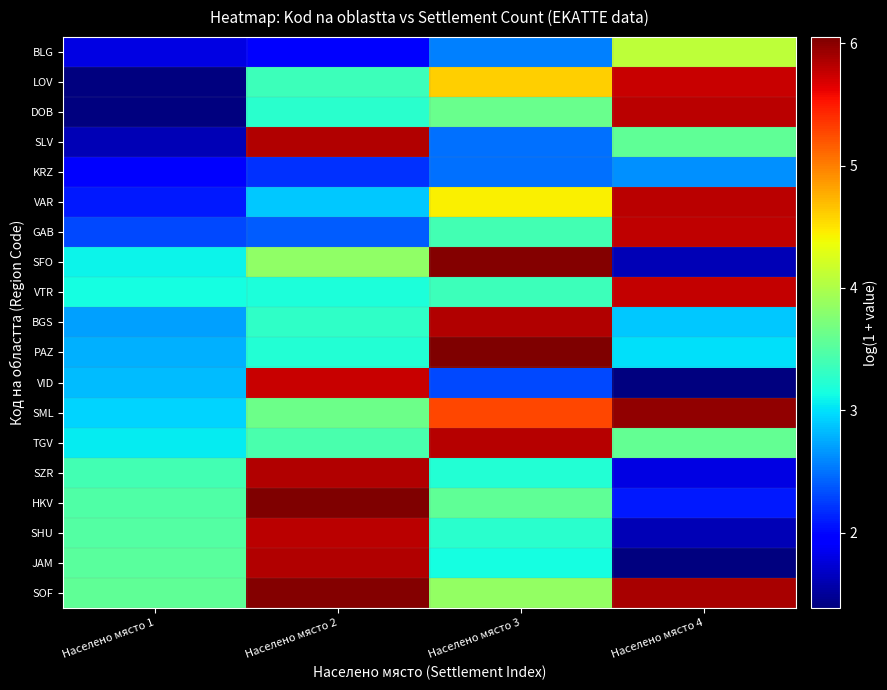

At which category is the sum across all series the highest?

Населено място 2